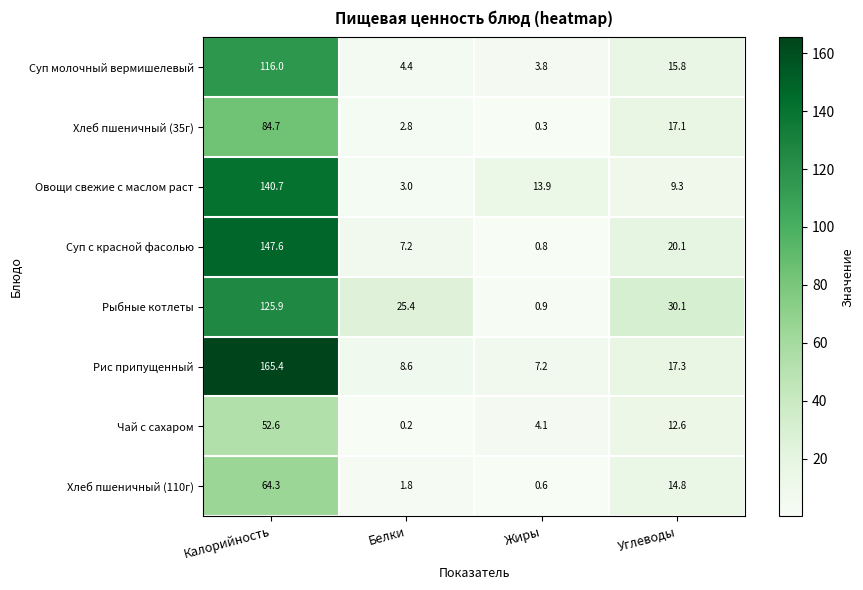

Which series has the largest range (max minus min)?

Рис припущенный